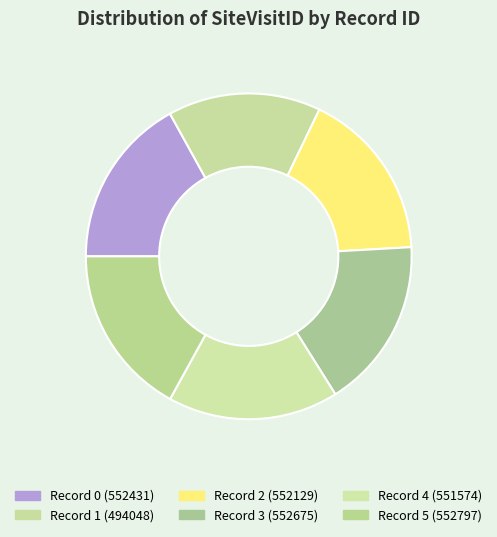

To the nearest percent, what is the difference between the largest and smallest slice percentages?

2%